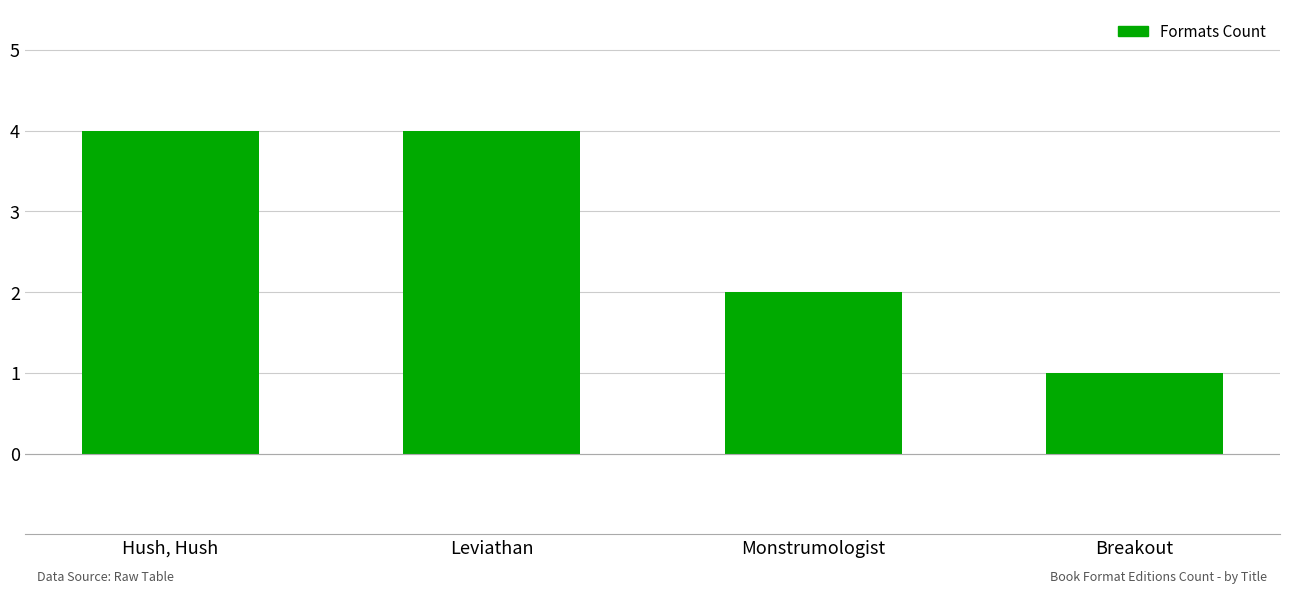

Are the bars grouped side by side (vs. stacked)?

No